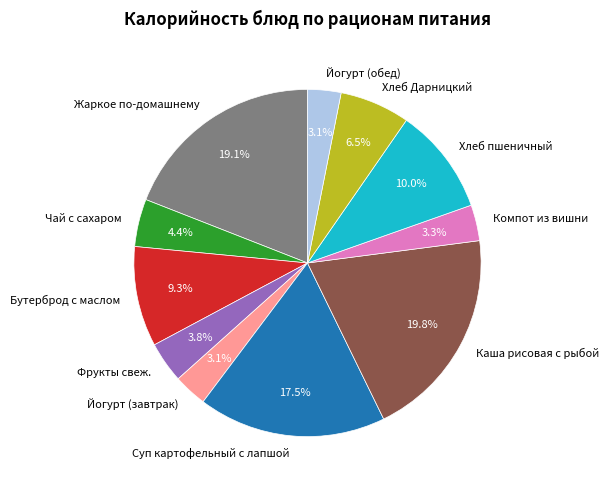

How much of the chart is everything except Суп картофельный с лапшой?

82.5%